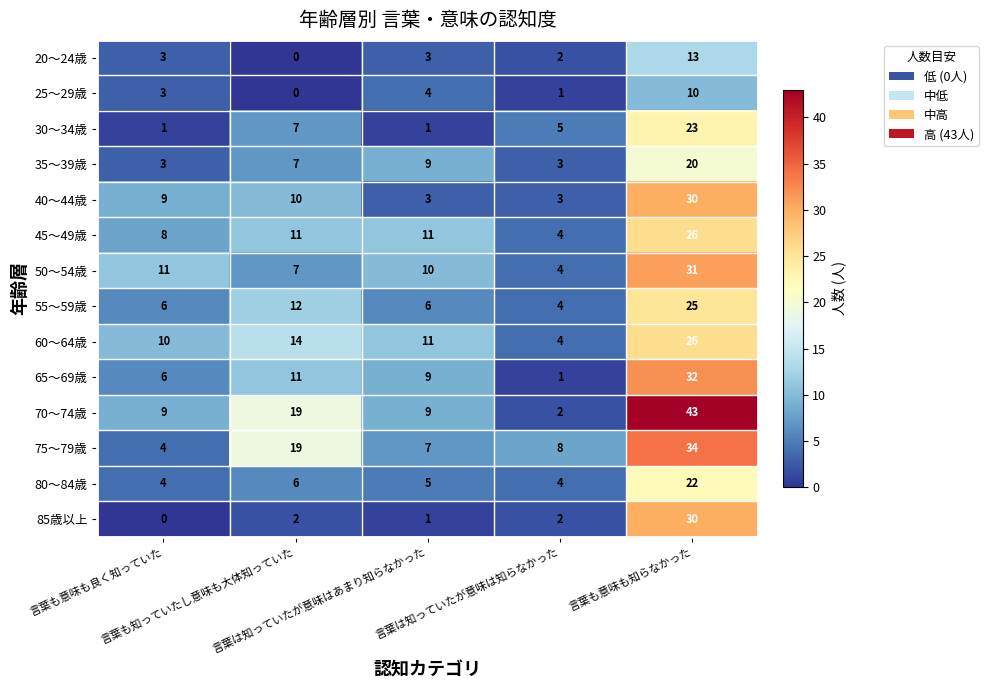

What is the spread (max minus min) of values at 言葉も意味も良く知っていた?

11